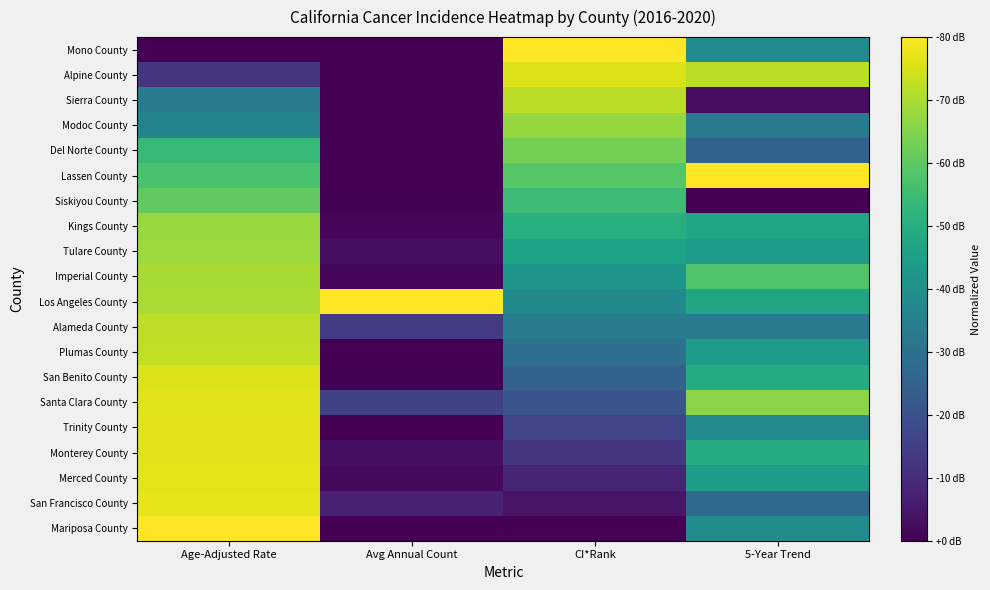

Reading right to left, extract all data points from this chart.

Mono County: 5-Year Trend=0.5	CI*Rank=1.0	Avg Annual Count=0.0	Age-Adjusted Rate=0.0
Alpine County: 5-Year Trend=0.9	CI*Rank=0.9	Avg Annual Count=0.0	Age-Adjusted Rate=0.2
Sierra County: 5-Year Trend=0.0	CI*Rank=0.9	Avg Annual Count=0.0	Age-Adjusted Rate=0.4
Modoc County: 5-Year Trend=0.4	CI*Rank=0.8	Avg Annual Count=0.0	Age-Adjusted Rate=0.4
Del Norte County: 5-Year Trend=0.3	CI*Rank=0.8	Avg Annual Count=0.0	Age-Adjusted Rate=0.7
Lassen County: 5-Year Trend=1.0	CI*Rank=0.7	Avg Annual Count=0.0	Age-Adjusted Rate=0.7
Siskiyou County: 5-Year Trend=0.0	CI*Rank=0.7	Avg Annual Count=0.0	Age-Adjusted Rate=0.8
Kings County: 5-Year Trend=0.6	CI*Rank=0.6	Avg Annual Count=0.0	Age-Adjusted Rate=0.8
Tulare County: 5-Year Trend=0.6	CI*Rank=0.6	Avg Annual Count=0.0	Age-Adjusted Rate=0.9
Imperial County: 5-Year Trend=0.7	CI*Rank=0.5	Avg Annual Count=0.0	Age-Adjusted Rate=0.9
Los Angeles County: 5-Year Trend=0.6	CI*Rank=0.5	Avg Annual Count=1.0	Age-Adjusted Rate=0.9
Alameda County: 5-Year Trend=0.4	CI*Rank=0.4	Avg Annual Count=0.2	Age-Adjusted Rate=0.9
Plumas County: 5-Year Trend=0.6	CI*Rank=0.4	Avg Annual Count=0.0	Age-Adjusted Rate=0.9
San Benito County: 5-Year Trend=0.6	CI*Rank=0.3	Avg Annual Count=0.0	Age-Adjusted Rate=0.9
Santa Clara County: 5-Year Trend=0.8	CI*Rank=0.3	Avg Annual Count=0.2	Age-Adjusted Rate=1.0
Trinity County: 5-Year Trend=0.5	CI*Rank=0.2	Avg Annual Count=0.0	Age-Adjusted Rate=1.0
Monterey County: 5-Year Trend=0.6	CI*Rank=0.2	Avg Annual Count=0.0	Age-Adjusted Rate=1.0
Merced County: 5-Year Trend=0.6	CI*Rank=0.1	Avg Annual Count=0.0	Age-Adjusted Rate=1.0
San Francisco County: 5-Year Trend=0.3	CI*Rank=0.1	Avg Annual Count=0.1	Age-Adjusted Rate=1.0
Mariposa County: 5-Year Trend=0.5	CI*Rank=0.0	Avg Annual Count=0.0	Age-Adjusted Rate=1.0